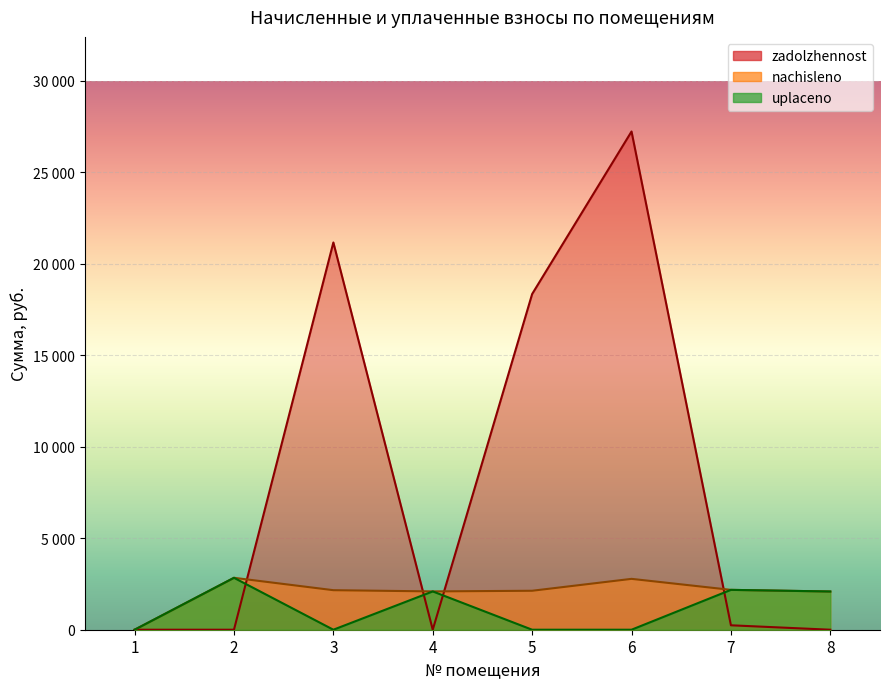

Is it true that zadolzhennost equals 11258.9 at 8?

False